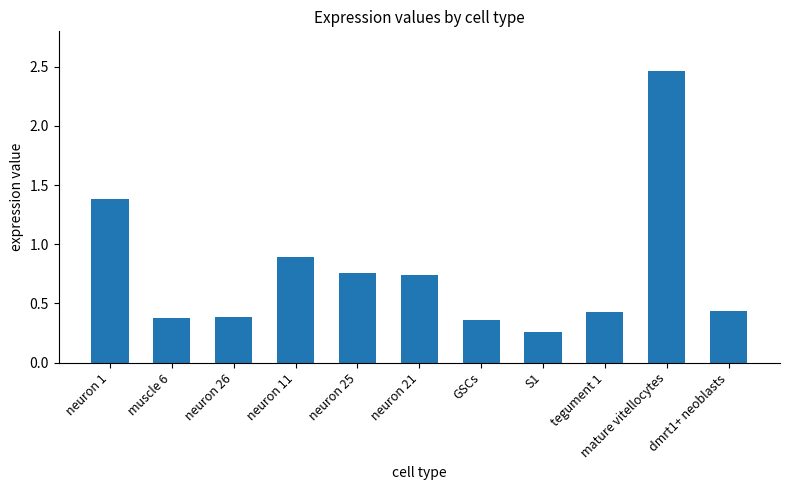

What is the difference between the second highest and minimum values?

1.1